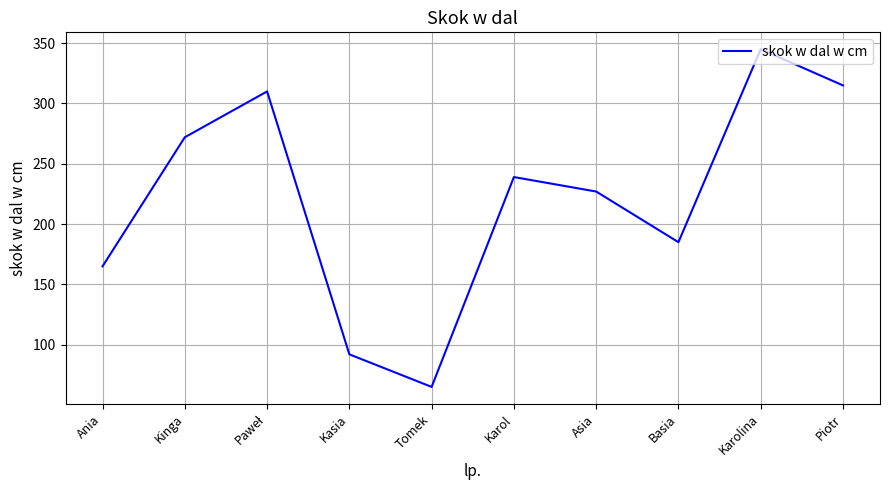

What is the maximum value shown in the chart?

345